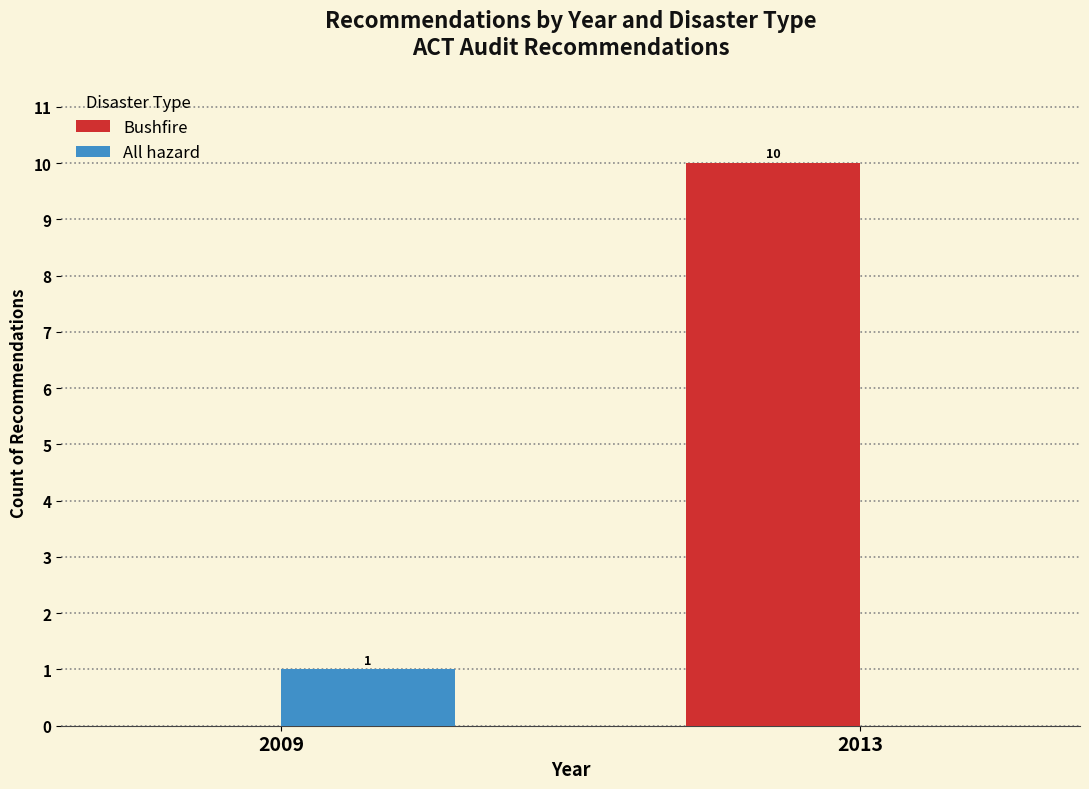

Which category has the highest value across all series?

2013